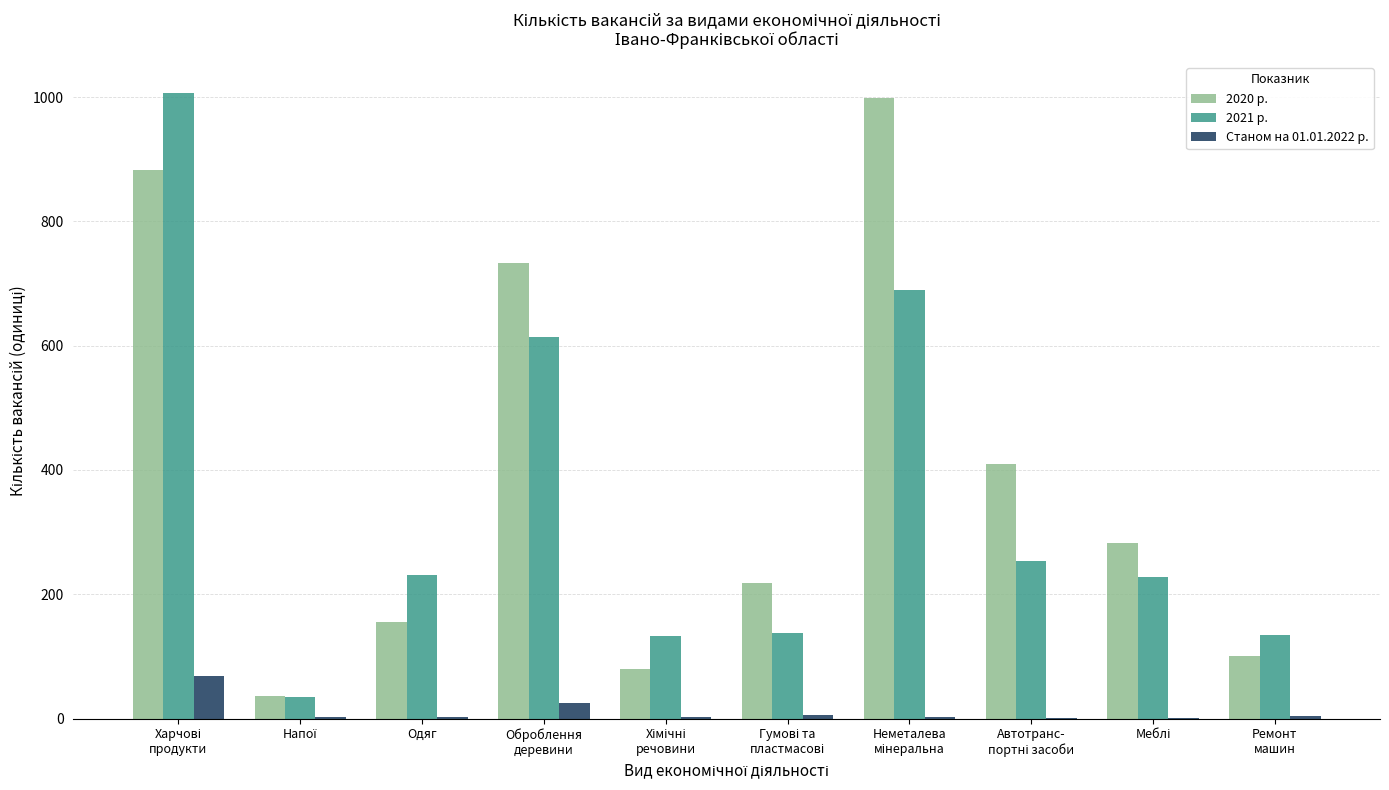

What is the sum of all 2021 р. values?

3460